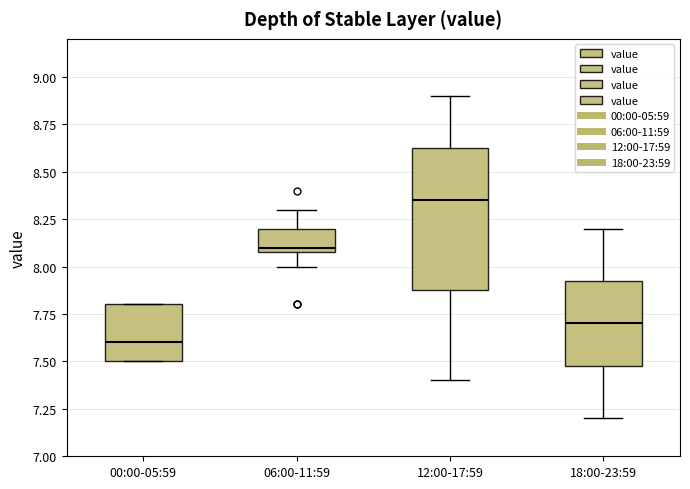

Where does the upper whisker of the box for 06:00-11:59 end on the y-axis? The values are not printed on the chart, so give them approximately, as read against the axis.

8.30